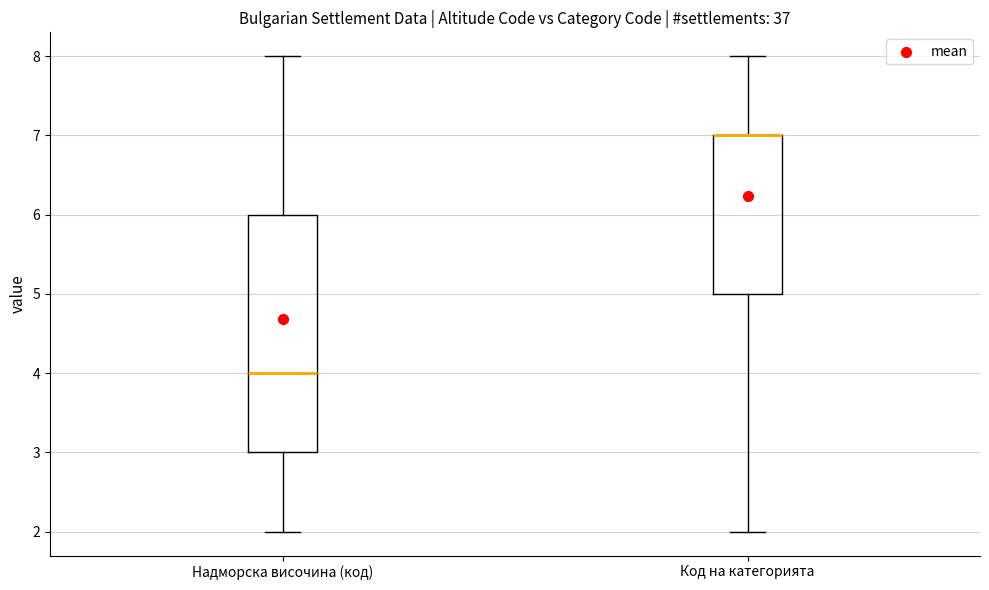

Reading left to right, transcribe this box plot: for each box, give where its median line is, the range the box spans, and where its two whiskers end, as read against the y-axis. The values are not printed on the chart, so give them approximately, as read against the axis.

Надморска височина (код): median 4, box 3 to 6, whiskers 2 to 8
Код на категорията: median 7 (drawn on the box's upper edge), box 5 to 7, whiskers 2 to 8